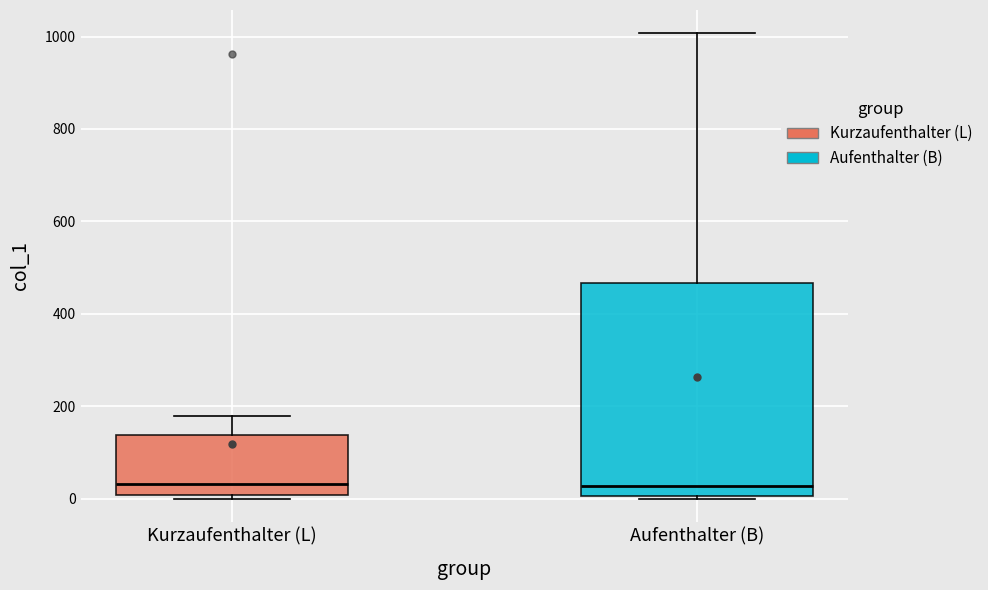

Where does the upper whisker of the box for Aufenthalter (B) end on the y-axis? The values are not printed on the chart, so give them approximately, as read against the axis.

1000